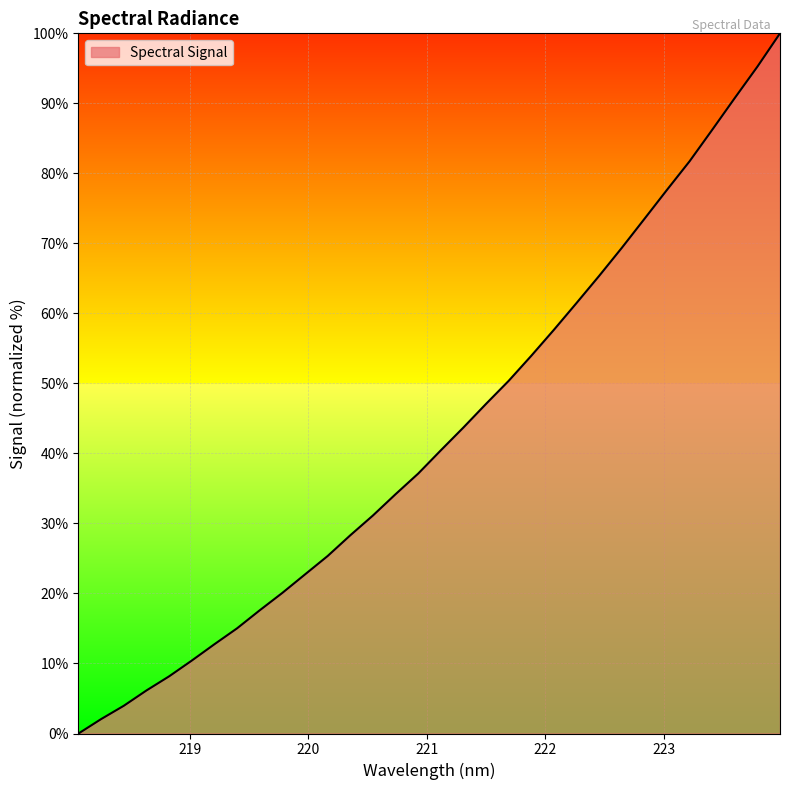

How many series are shown in this chart?

1